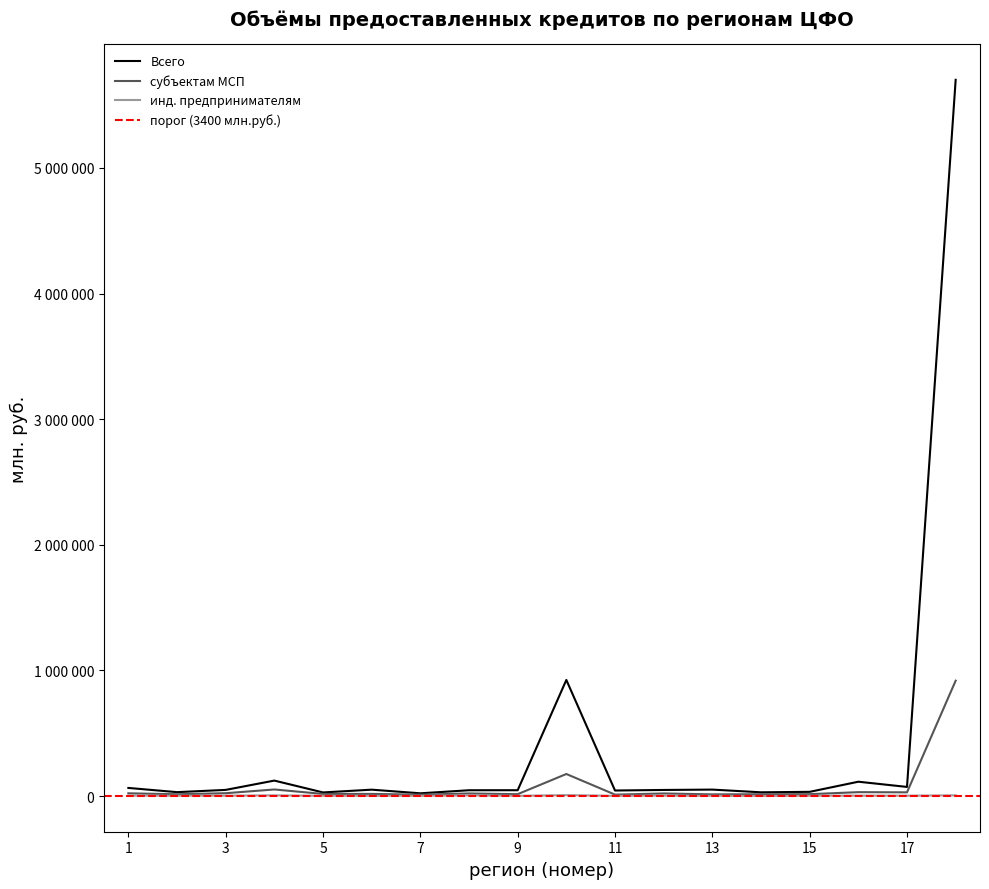

What is the sum of all Всего values?

7489706